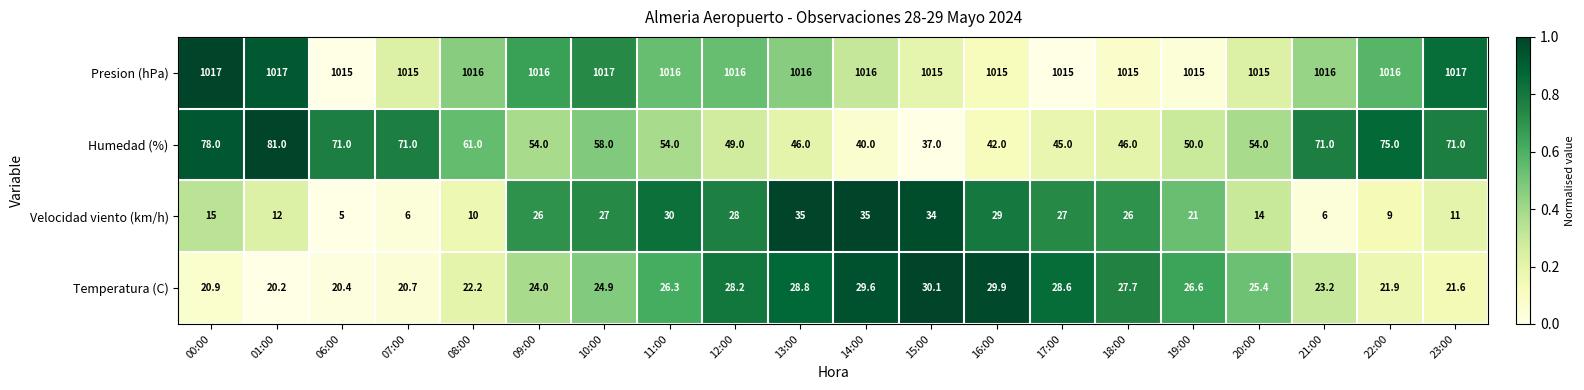

What is the maximum value shown in the chart?

1017.0